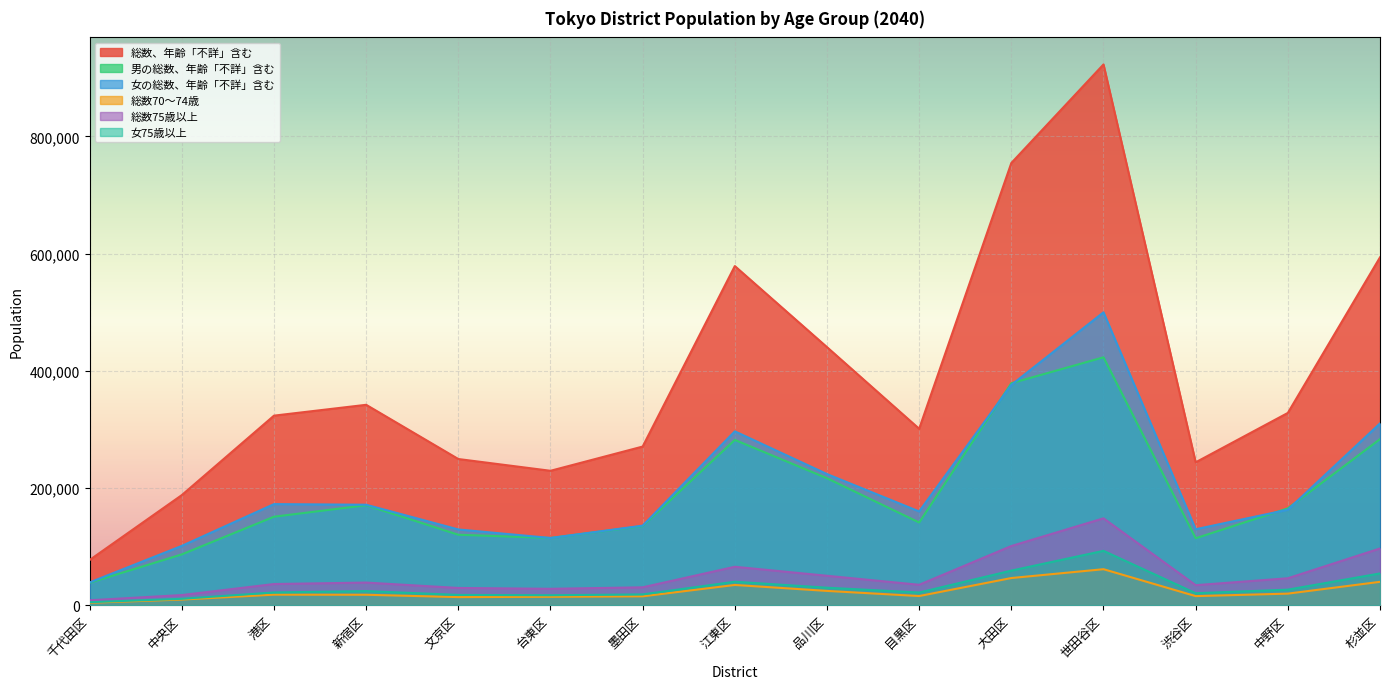

At how many categories does at least one series exceed 330287?

6